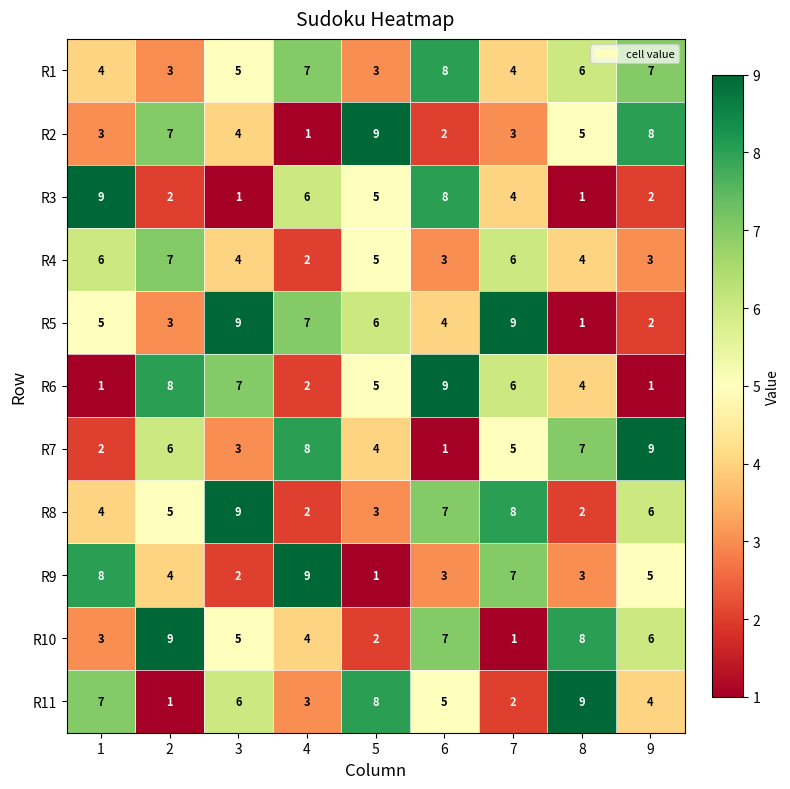

What is the maximum value shown in the chart?

9